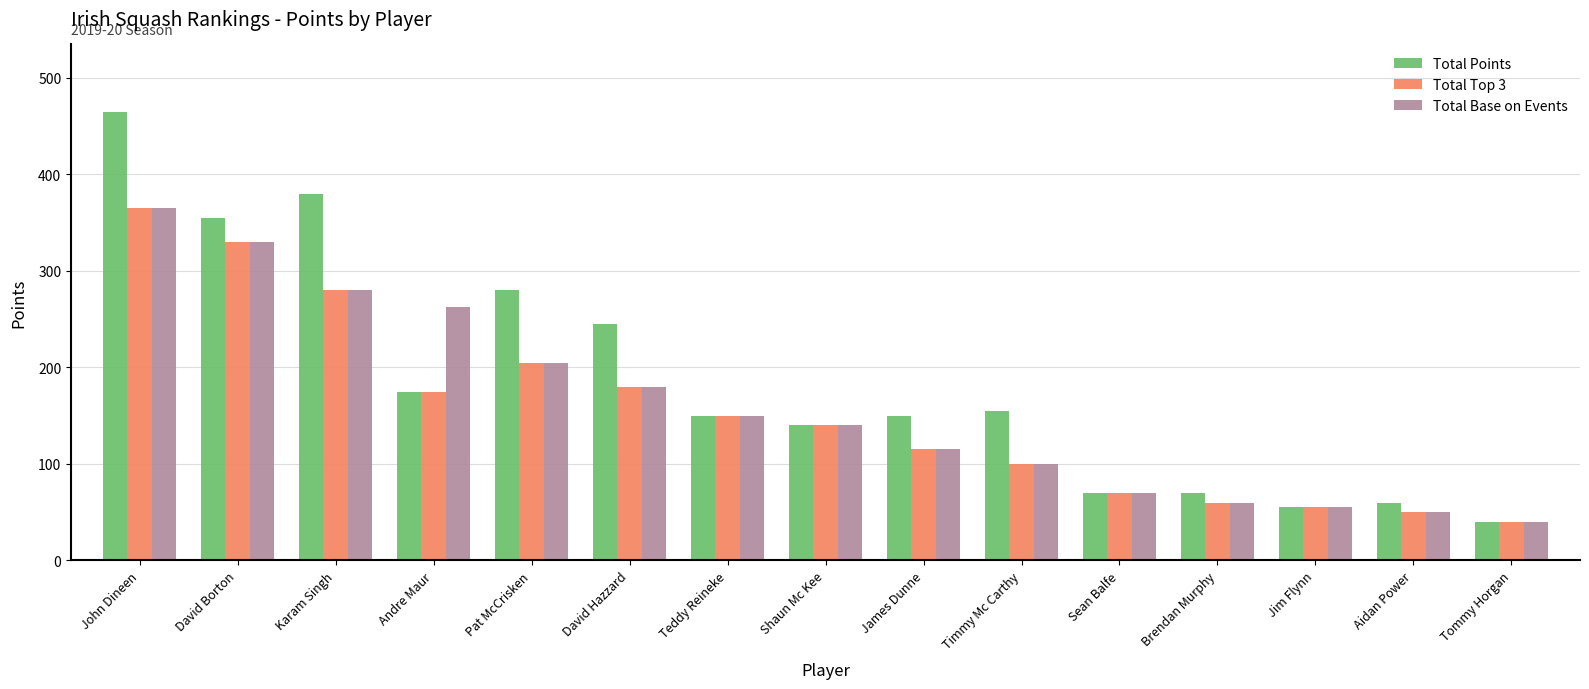

At which category is the sum across all series the highest?

John Dineen